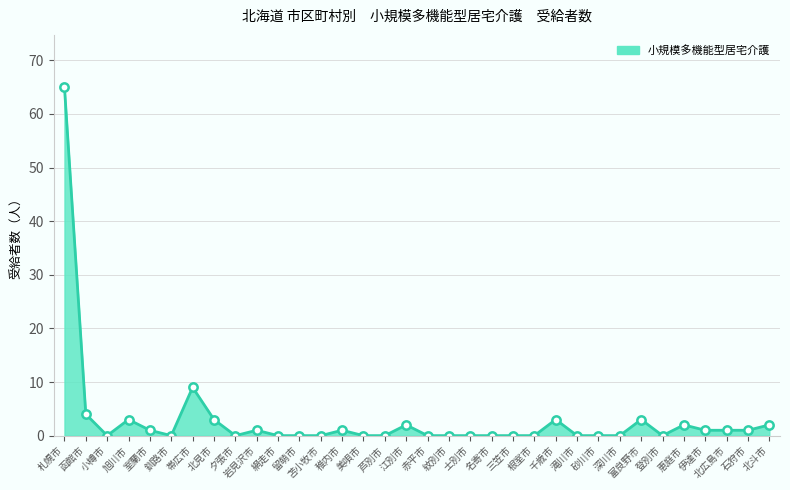

What is the label of the 3rd point from the left?

小樽市